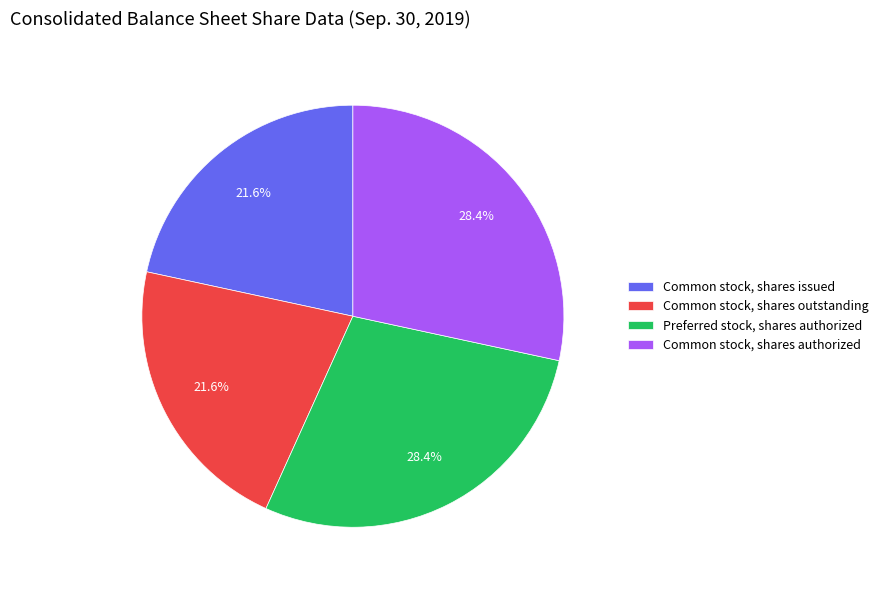

Is there any slice that represents more than half of the pie?

No